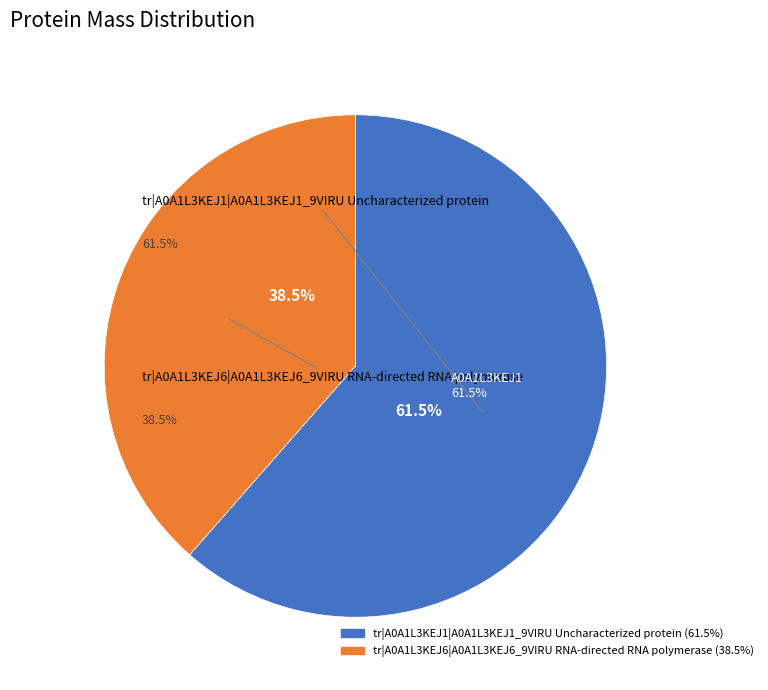

What is the change in value from tr|A0A1L3KEJ1|A0A1L3KEJ1_9VIRU Uncharacterized protein to tr|A0A1L3KEJ6|A0A1L3KEJ6_9VIRU RNA-directed RNA polymerase?

-26704.5